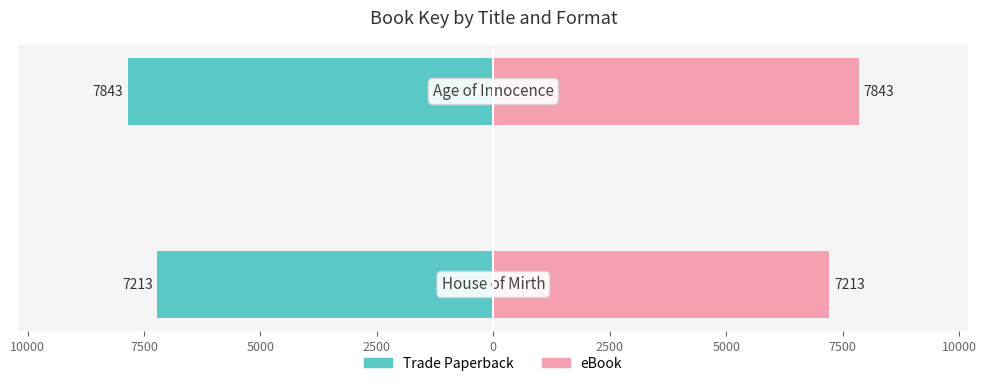

What is the minimum value shown in the chart?

-7843